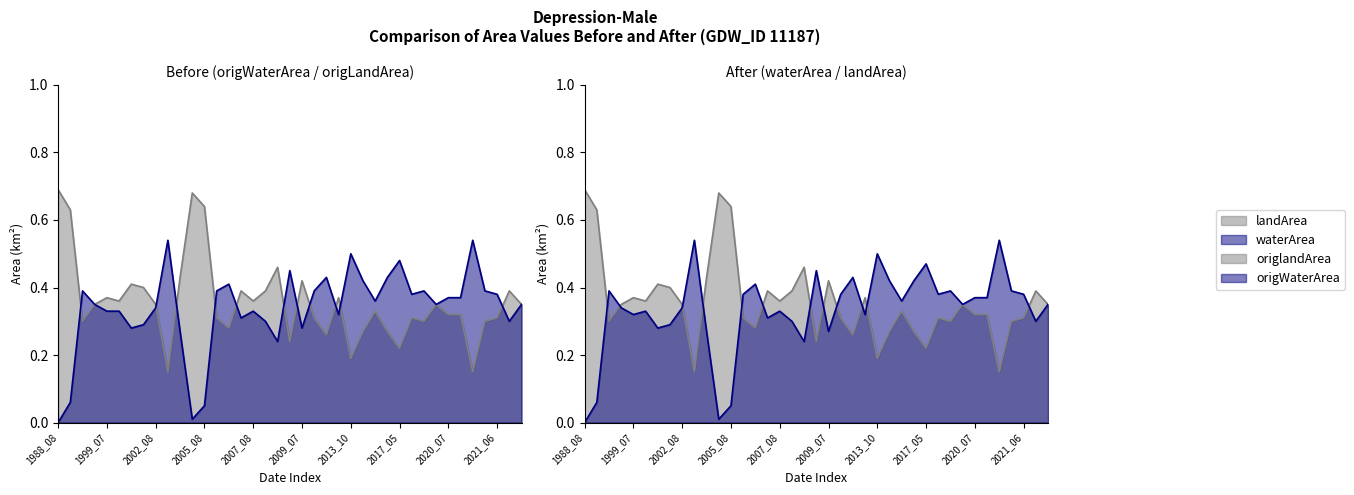

Count the number of data series in this chart.

4